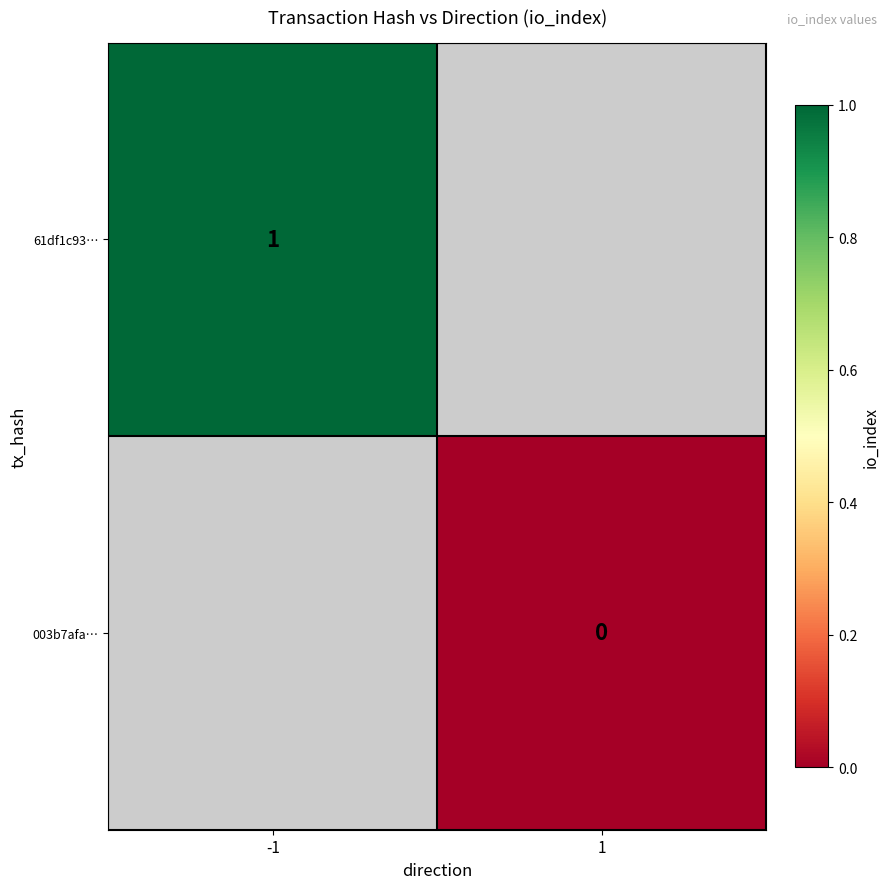

Count the number of data series in this chart.

2